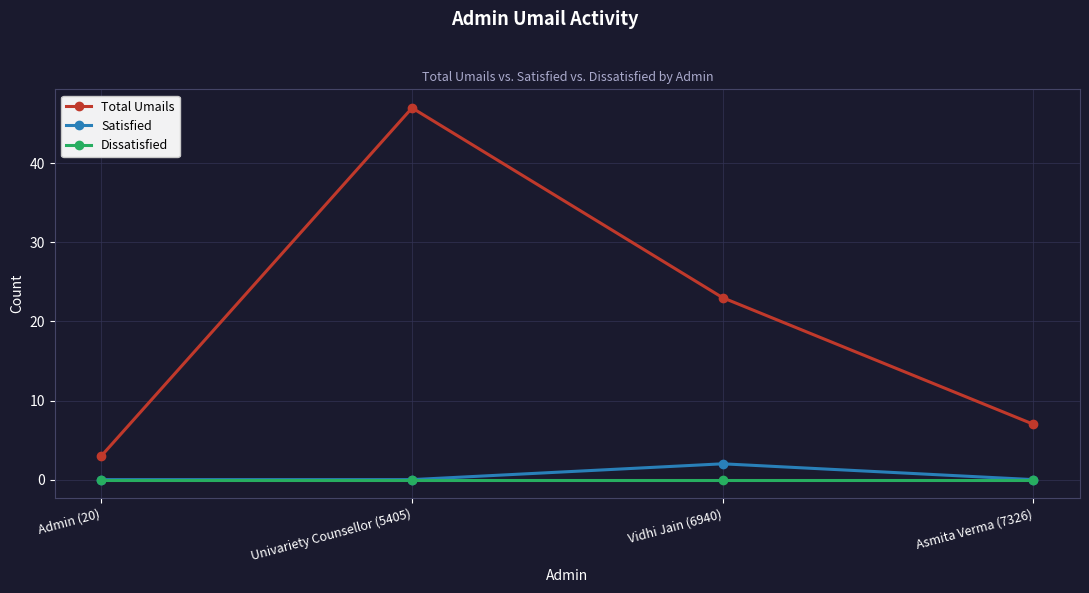

Reading left to right, transcribe all the data shown in this chart.

Total Umails: 3	47	23	7
Satisfied: 0	0	2	0
Dissatisfied: 0	0	0	0